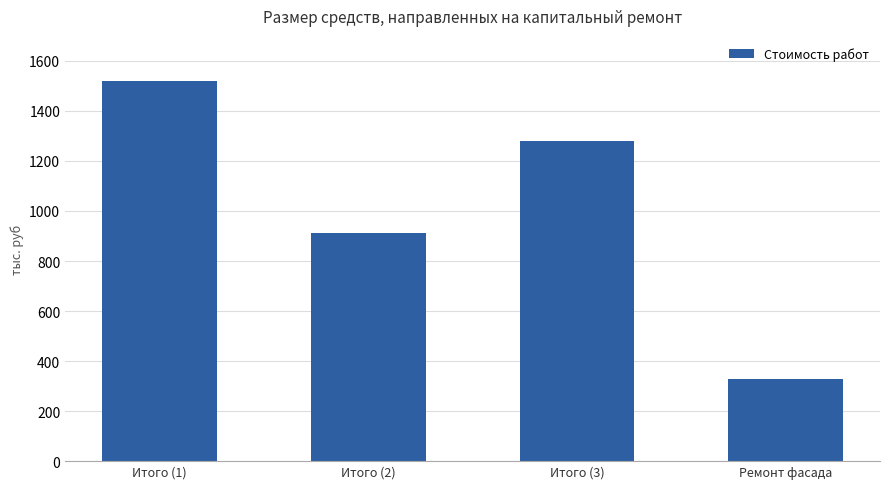

At which category does the chart reach its peak across all series?

Итого (1)